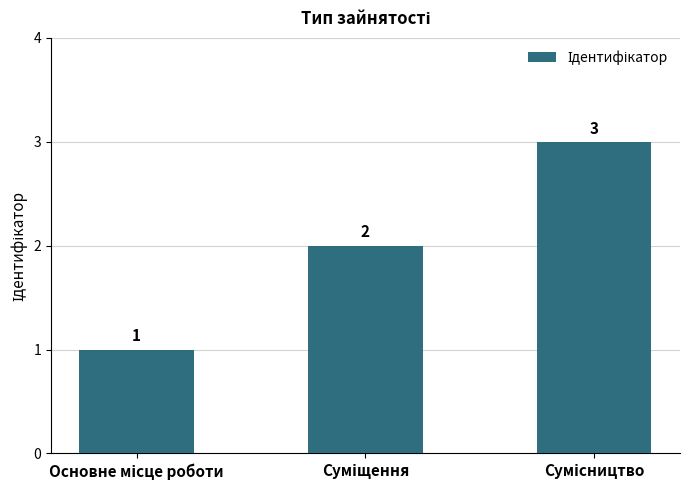

What is the sum of all values?

6